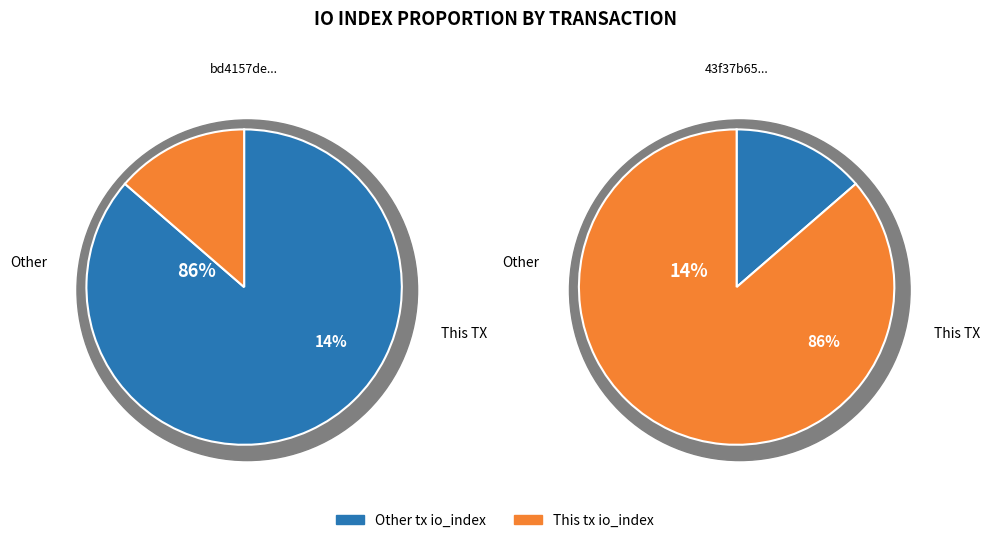

True or false: io_index=-1 (3) accounts for 86% of the total.

True